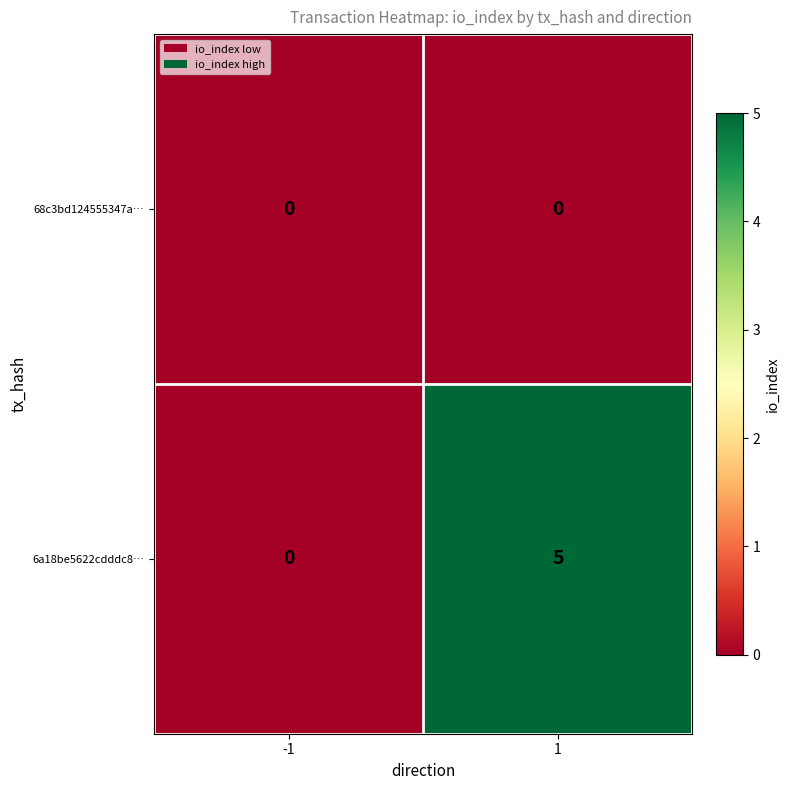

What is the difference between the highest and lowest values at 1?

5